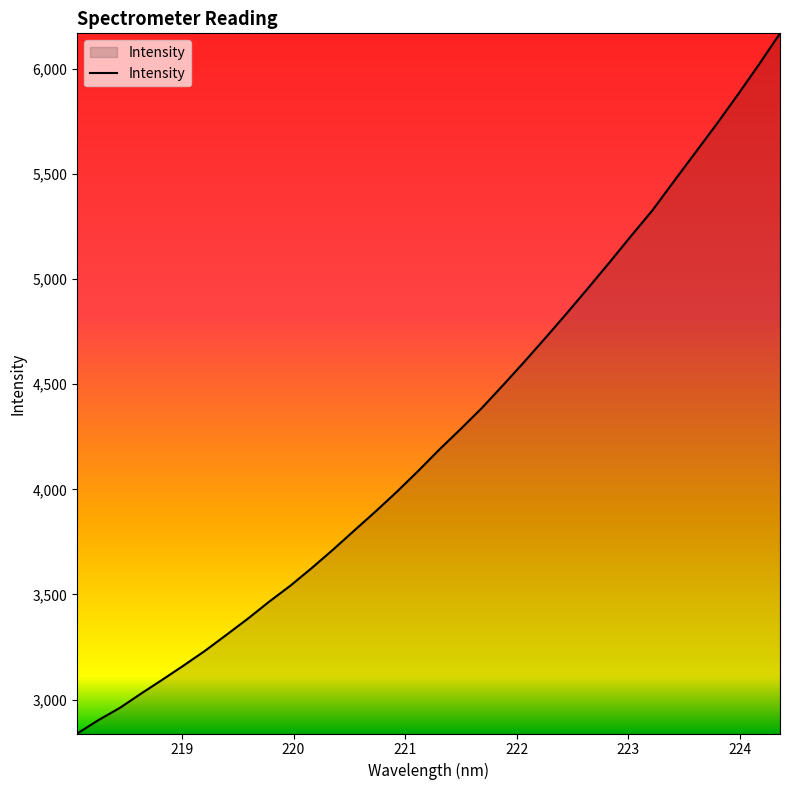

What is the greatest value displayed?

6169.1